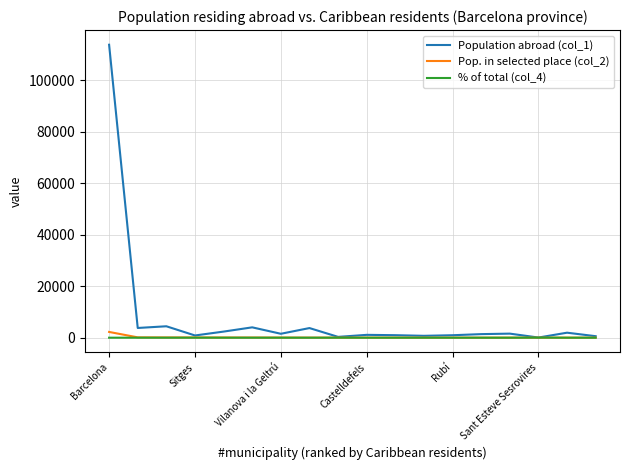

Which series has the largest total across all categories?

Population abroad (col_1)